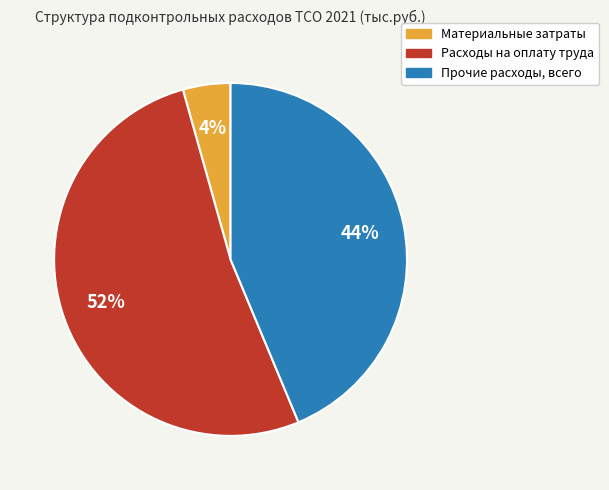

Do Прочие расходы, всего and Расходы на оплату труда together represent more than half of the pie?

Yes